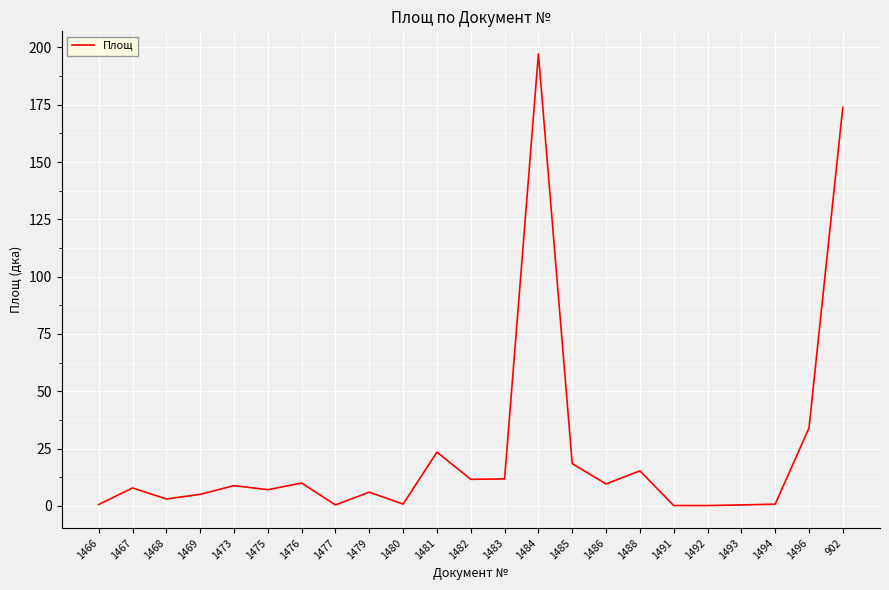

Where is the first local maximum?

1467